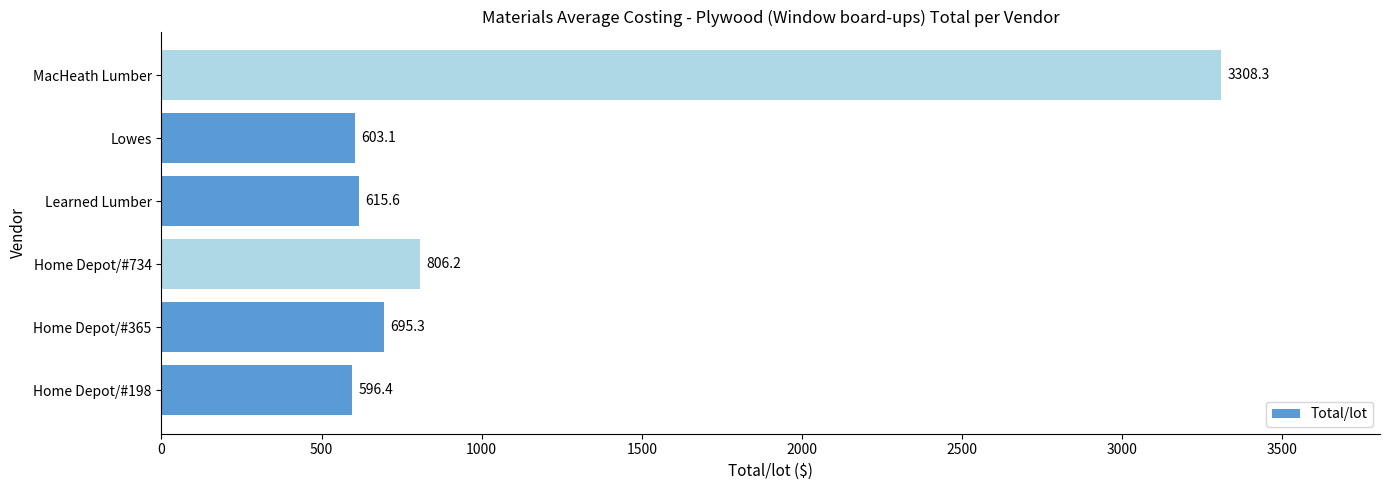

What is the difference between the values at Home Depot/#365 and MacHeath Lumber?

2613.0